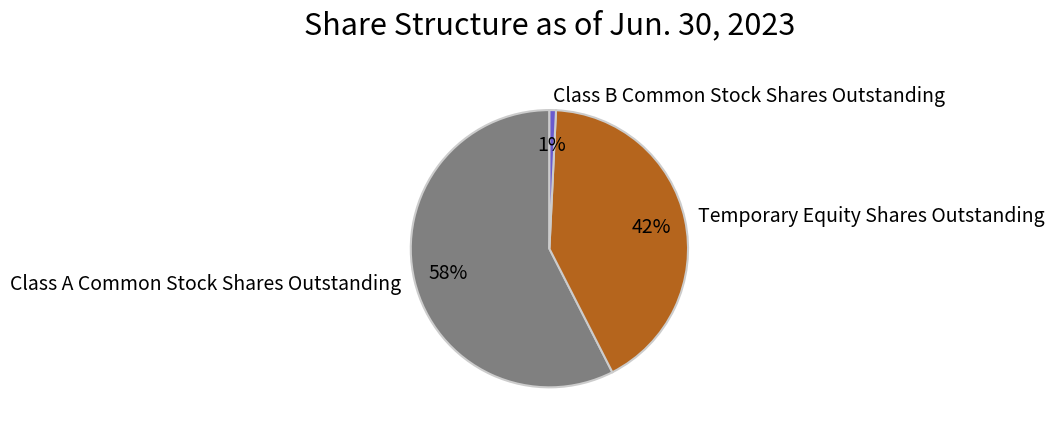

Count the number of slices in the pie.

3